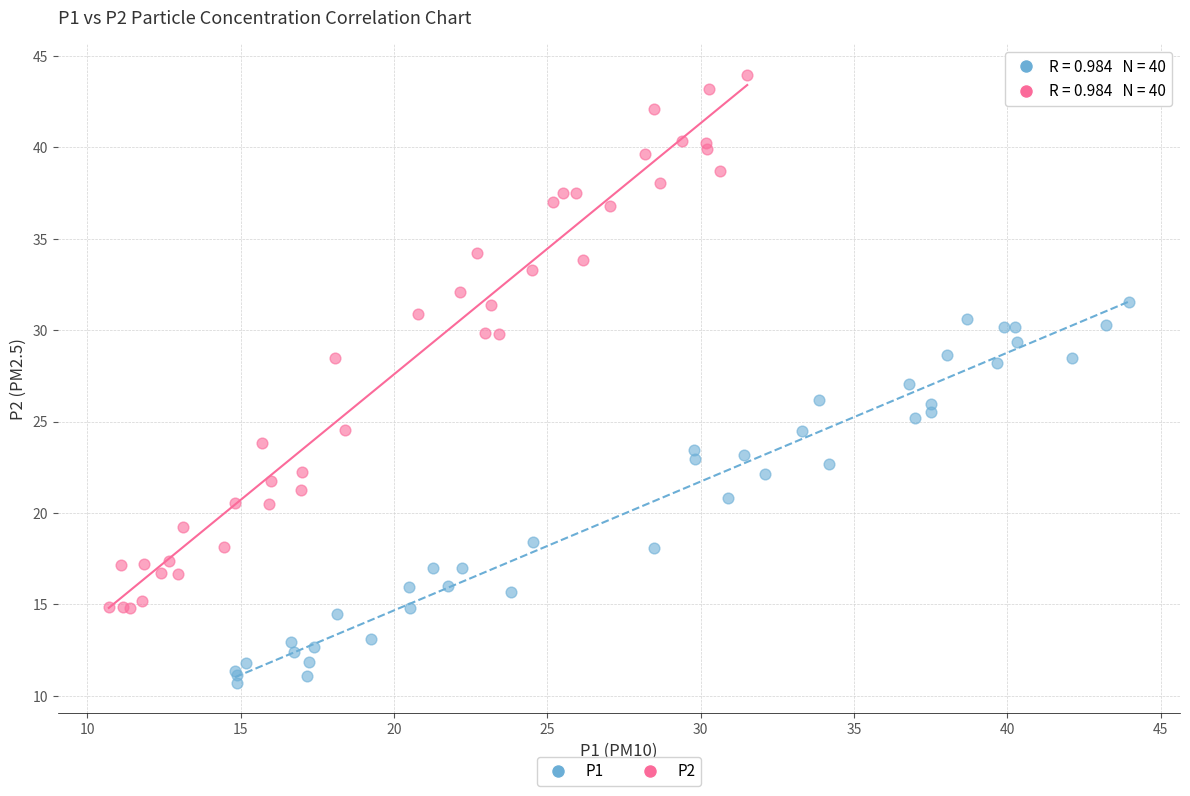

Which series reaches the maximum Y coordinate?

P2